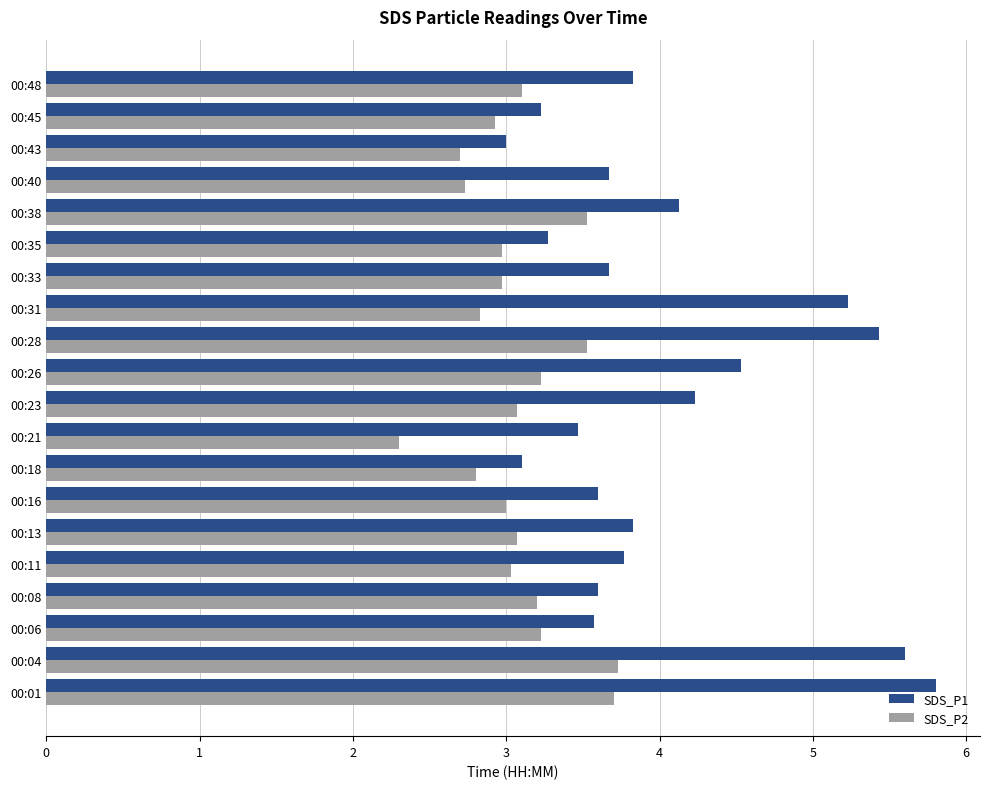

What is the lowest value of the SDS_P2 series?

2.3